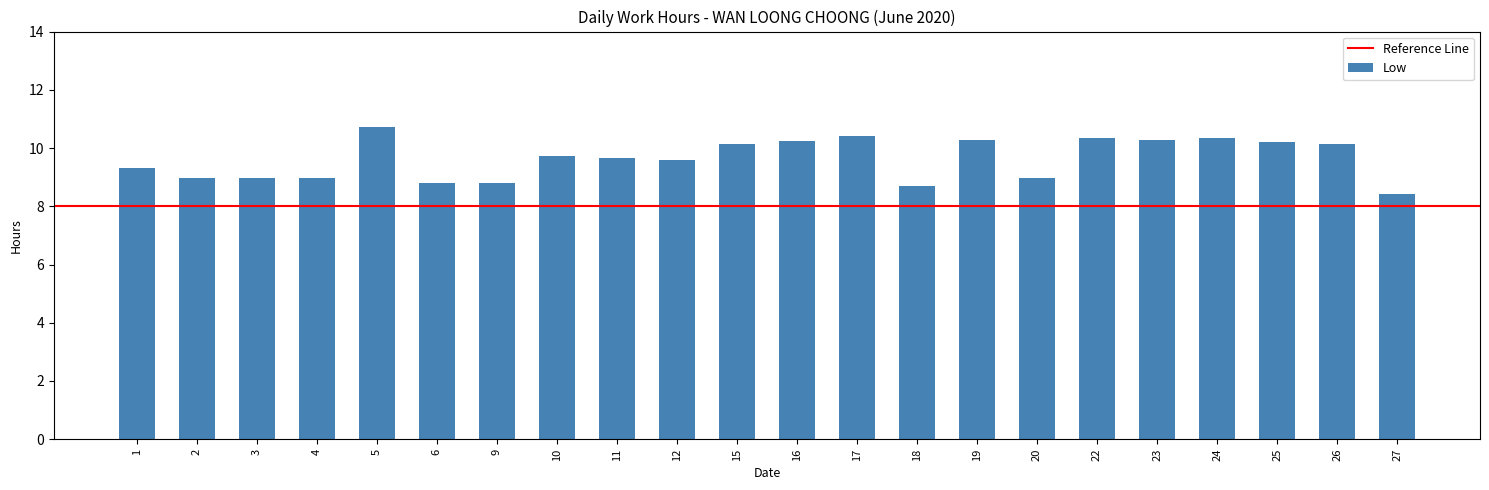

What value does the data have at 25?

10.2